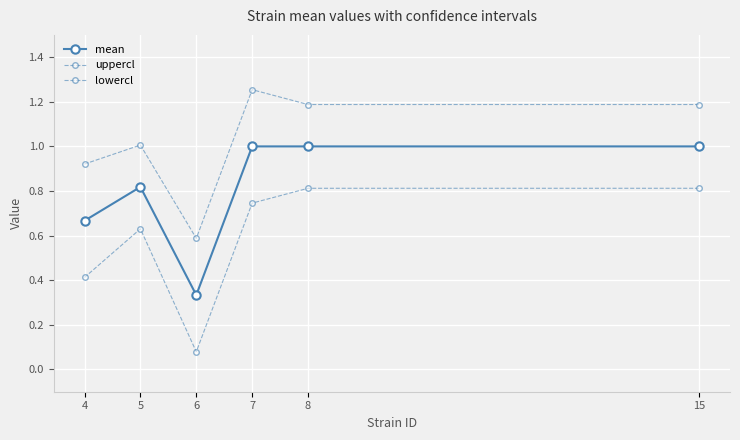

How many lines are shown in the chart?

3